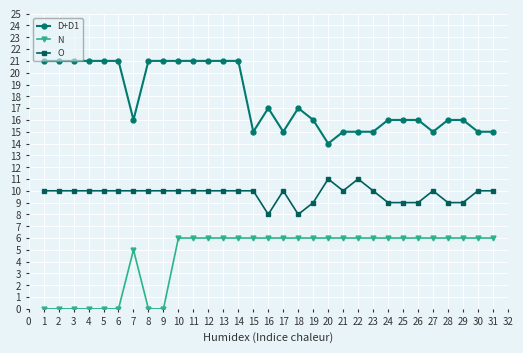

What is the difference between the second highest and minimum values in the O series?

3